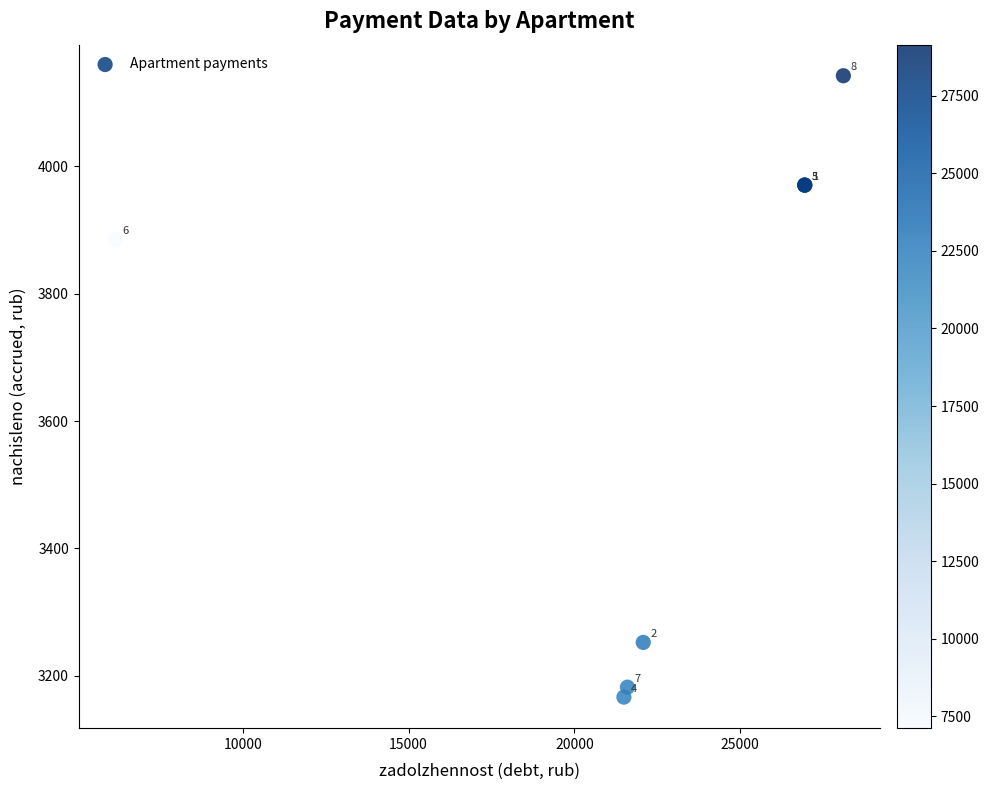

What Y value in the scatter plot is closest to 3654?

3884.4